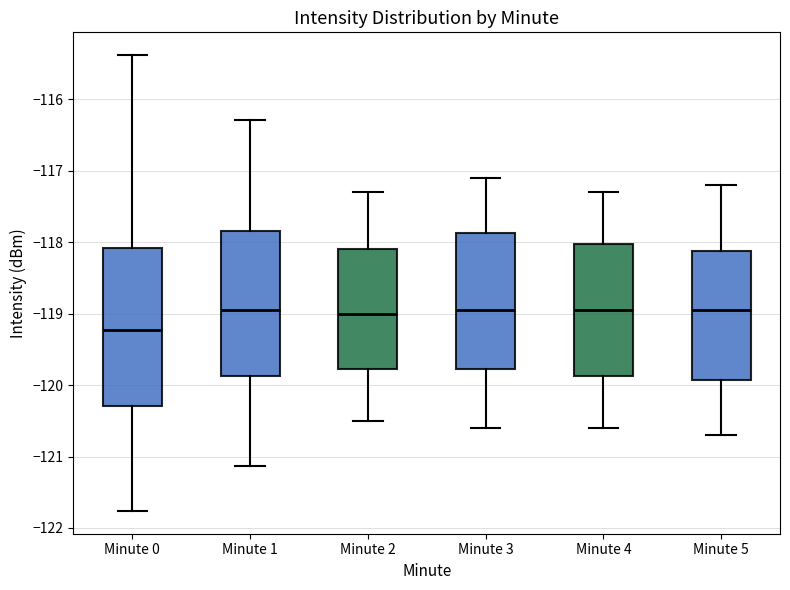

Where does the median line of the box for Minute 0 sit on the y-axis? The values are not printed on the chart, so give them approximately, as read against the axis.

-119.2